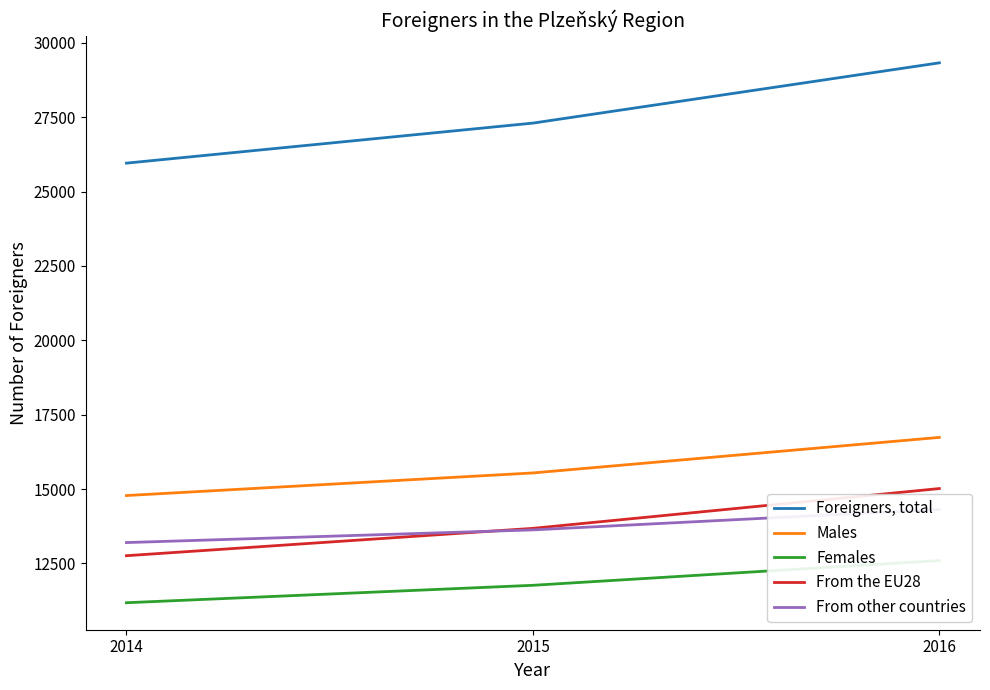

At 2014, list the series in order from largest to smallest.

Foreigners, total, Males, From other countries, From the EU28, Females